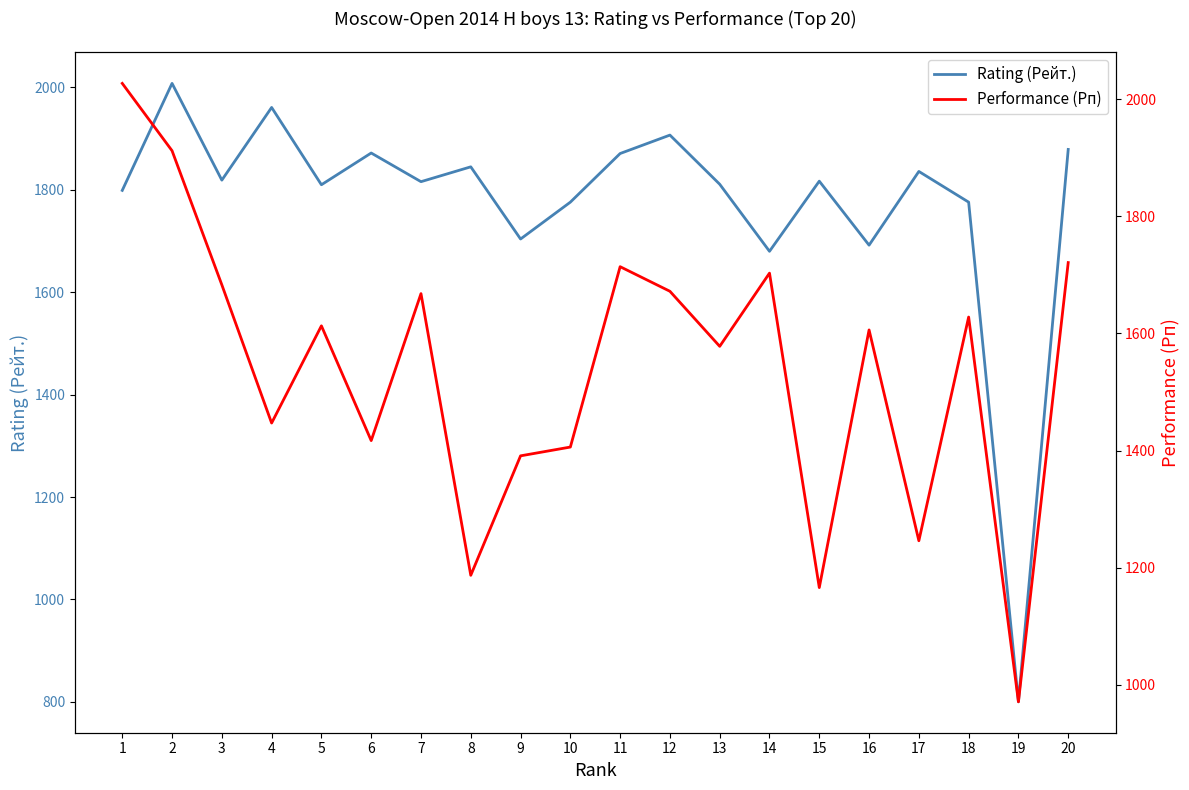

Which series has the largest total across all categories?

Rating (Рейт.)